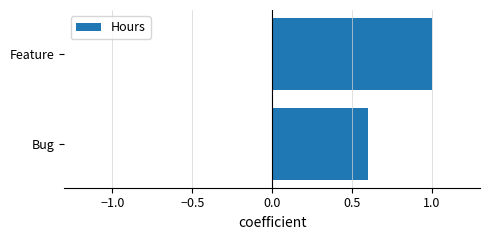

Where is the data nearest to the value 0?

Bug